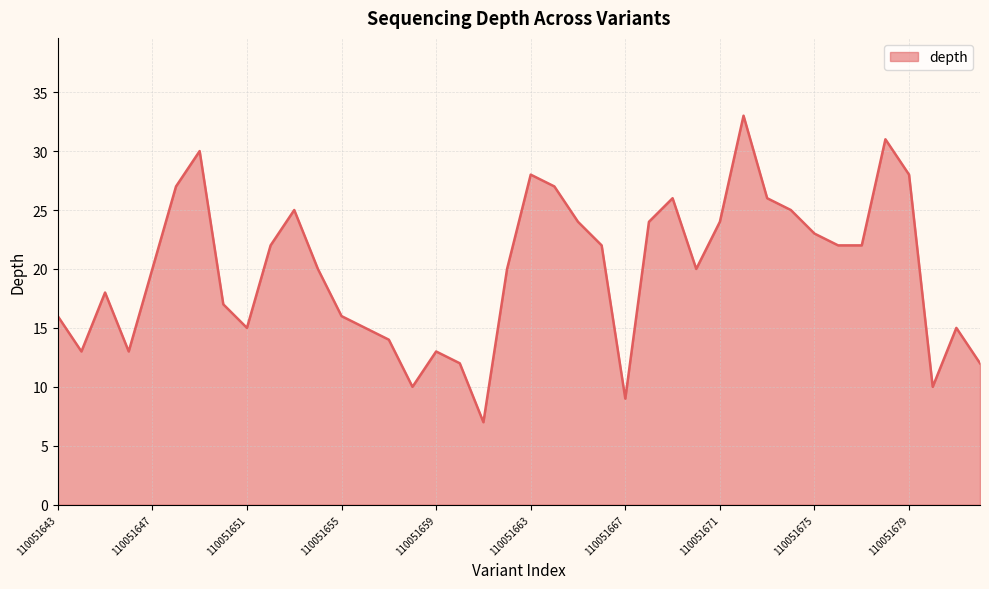

What is the maximum value shown in the chart?

33